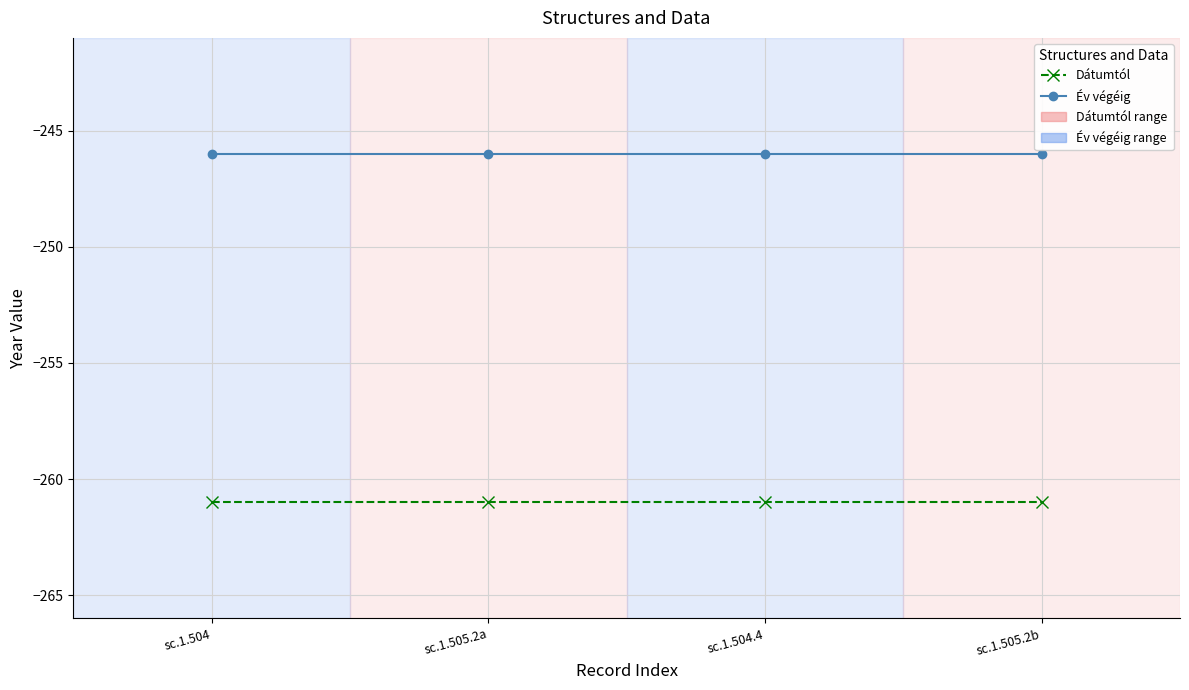

Is it true that Év végéig equals -439 at sc.1.505.2a?

False